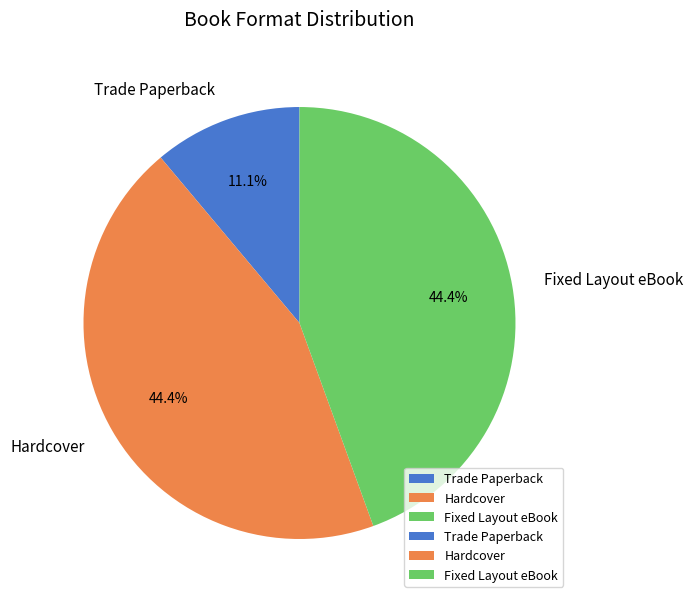

What is the smallest slice in the pie chart?

Trade Paperback